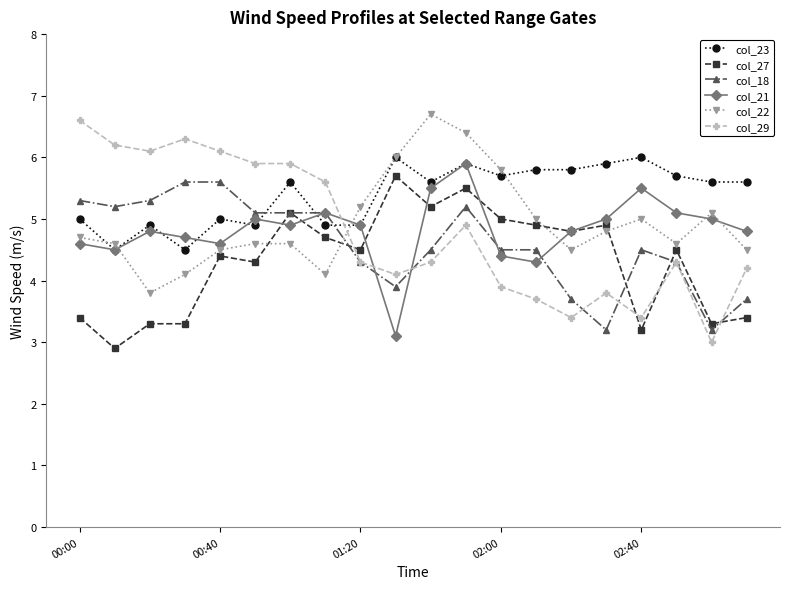

Which series has the largest total across all categories?

col_23